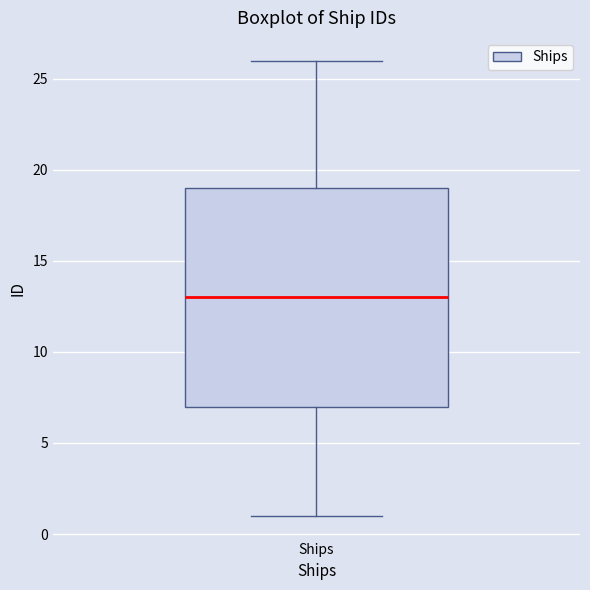

Read this box plot against the y-axis: the position of the median line, the range covered by the box, and the ends of both whiskers. The values are not printed on the chart, so give them approximately, as read against the axis.

median 13, box 7 to 19, whiskers 1 to 26